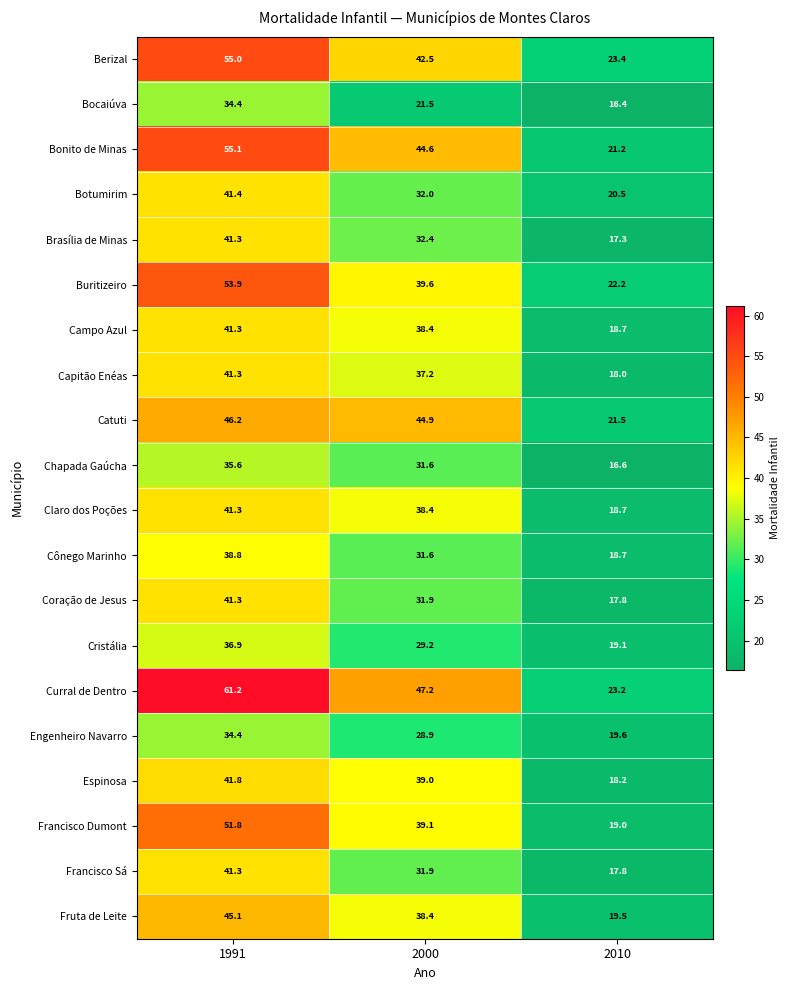

What is the minimum value shown in the chart?

16.4